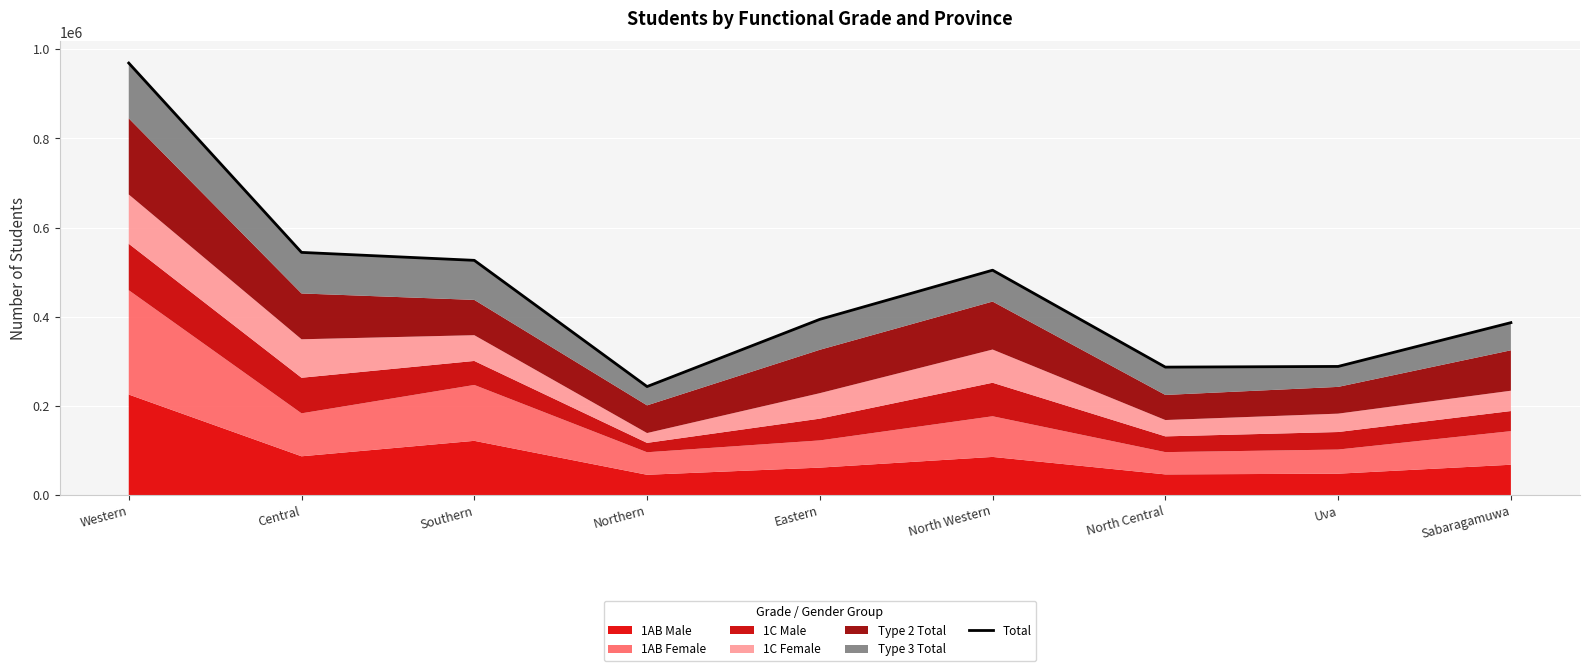

What is the approximate value at Uva?

288423